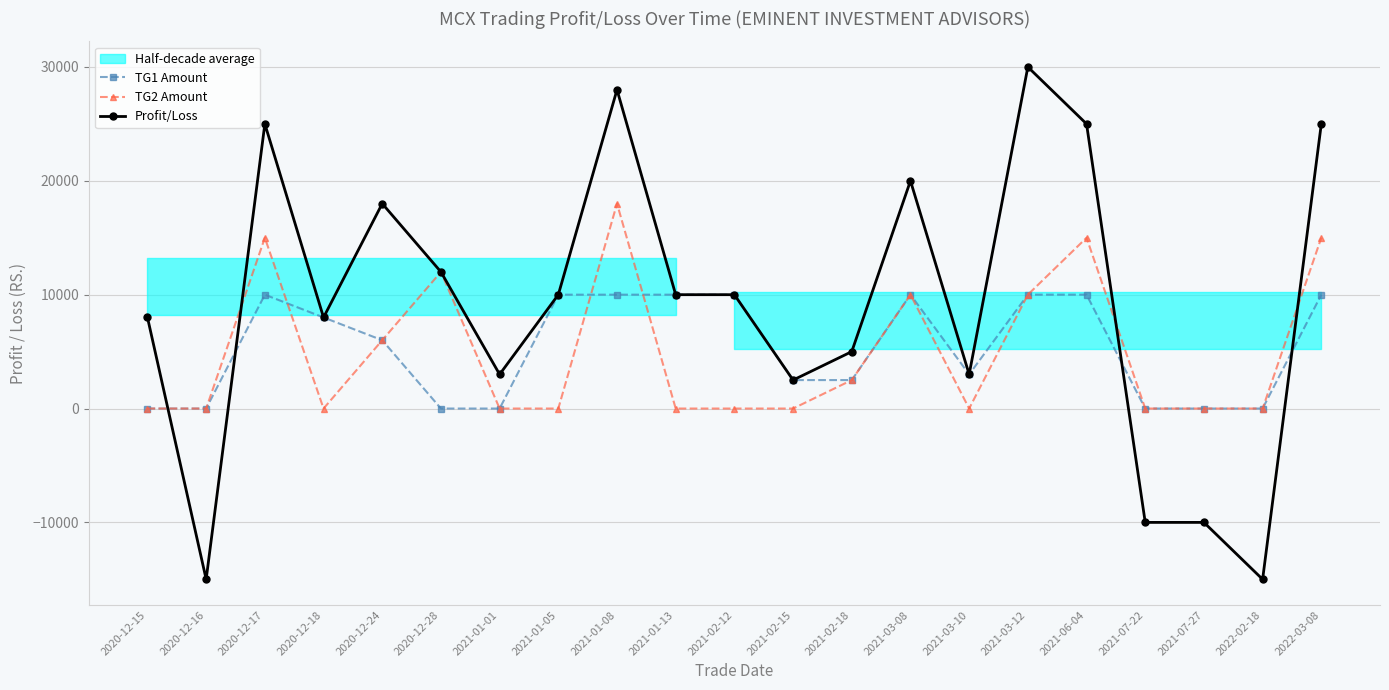

At which category does Profit/Loss reach its first local valley?

2020-12-16